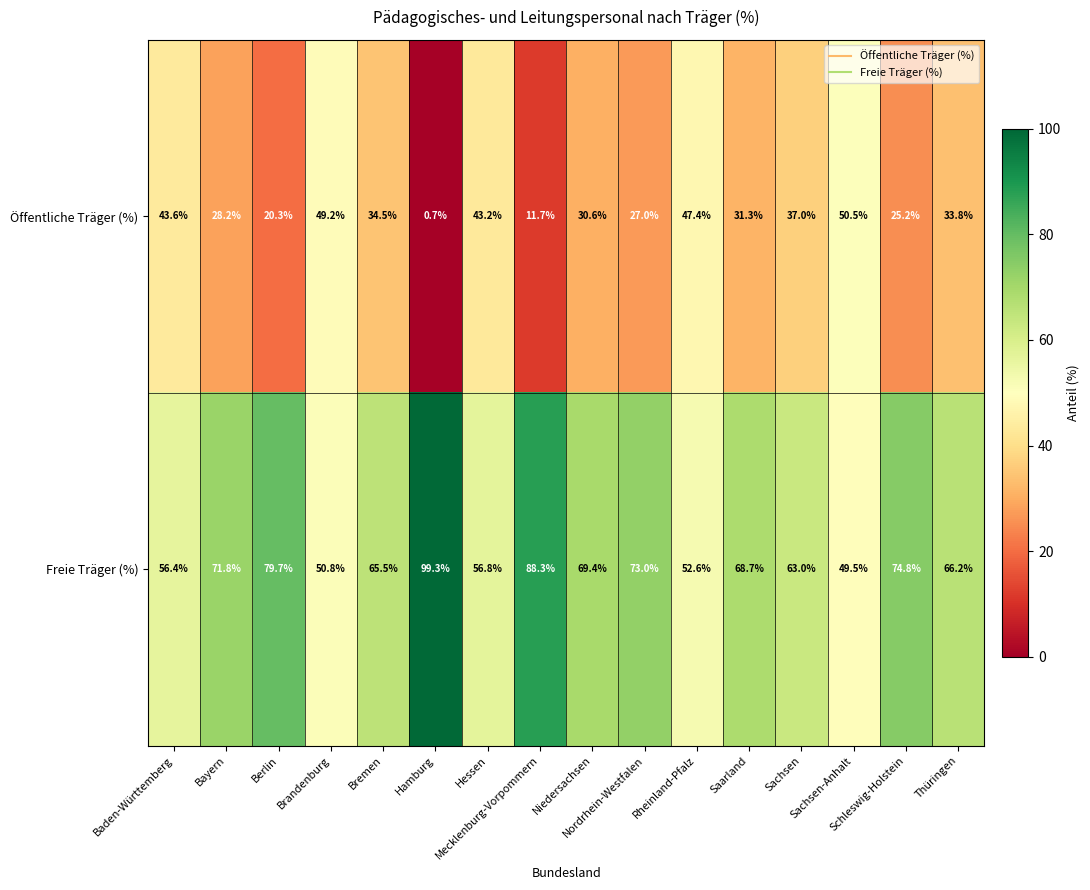

Rank the series by their average value, from lowest to highest.

Öffentliche Träger (%), Freie Träger (%)